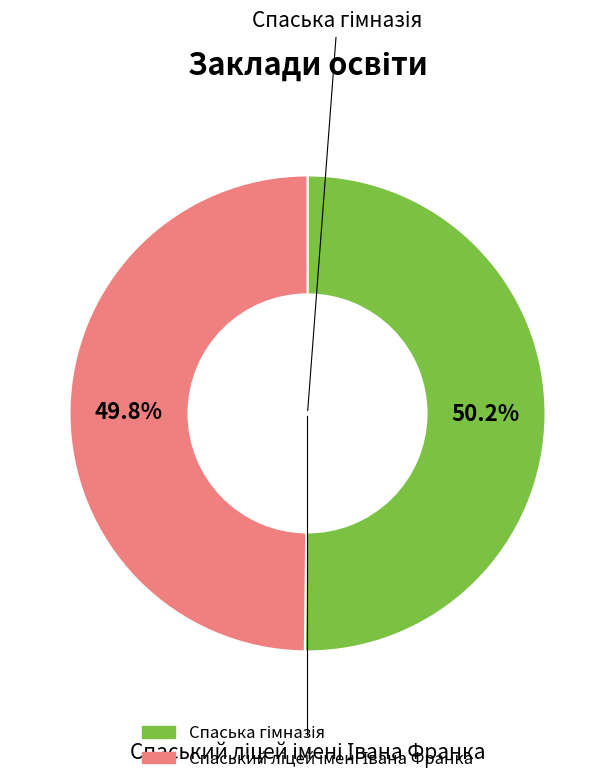

To the nearest percent, what percentage of the pie is Спаський ліцей імені Івана Франка?

50%